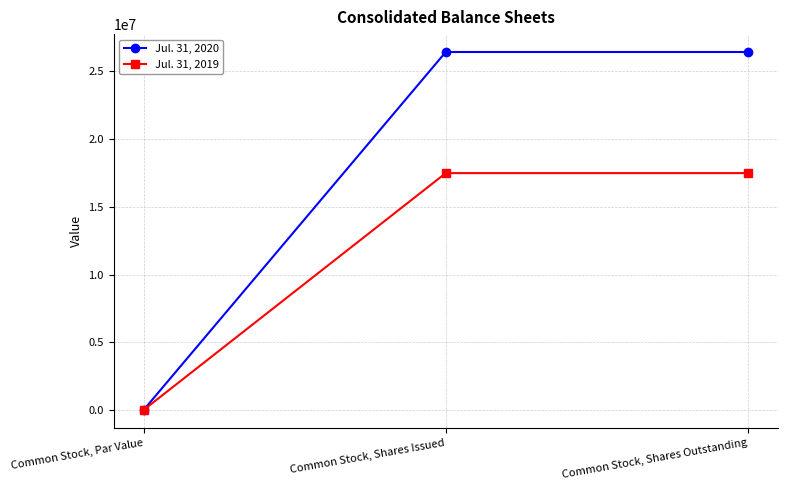

Is this an area chart (filled region under the line)?

No